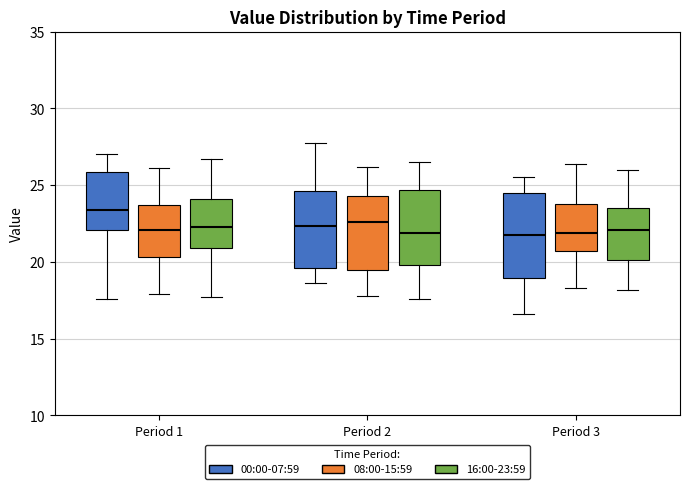

Where is the upper edge of the box for Period 3 (08:00-15:59) on the y-axis? The values are not printed on the chart, so give them approximately, as read against the axis.

24.0